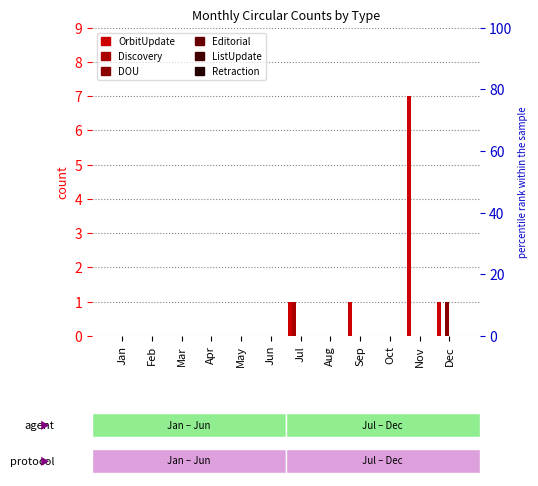

What is the maximum value for Discovery?

1